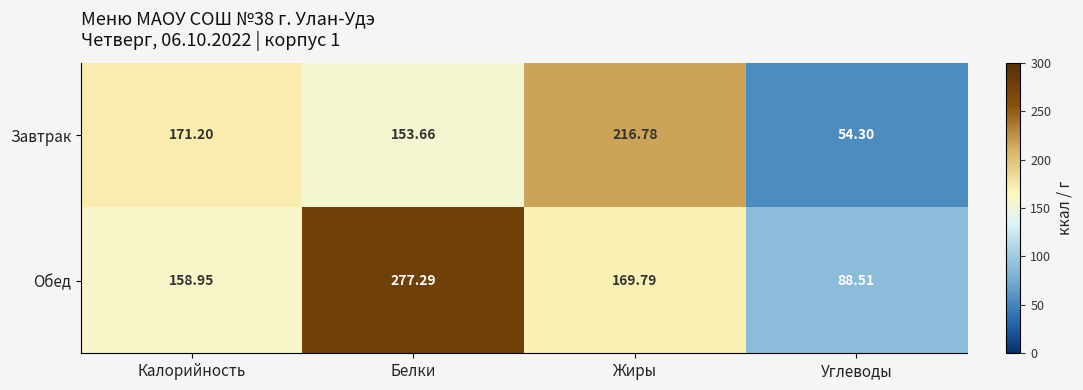

Which series has the largest range (max minus min)?

Обед